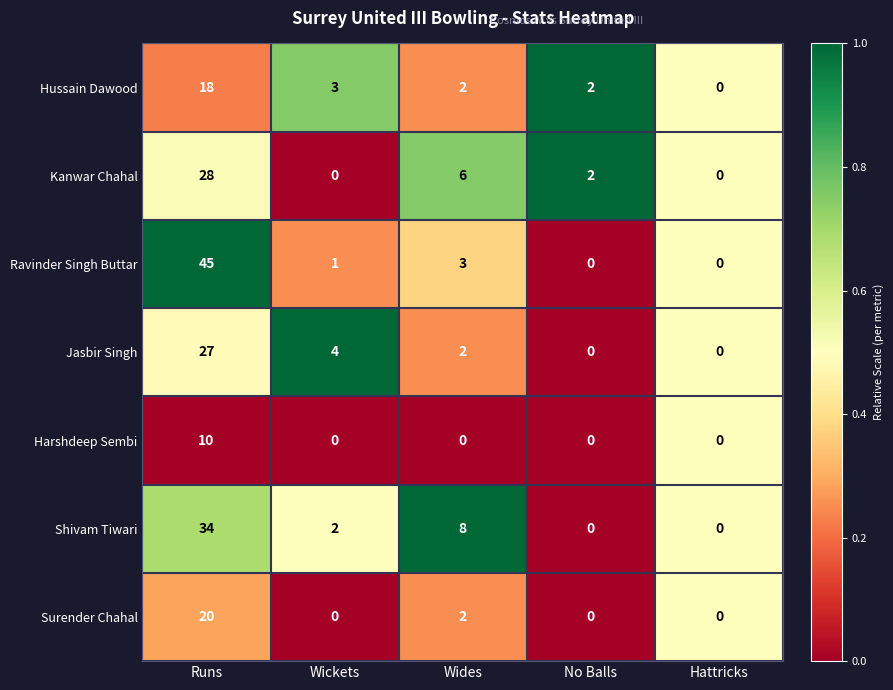

Which label corresponds to the largest value in the chart?

Runs